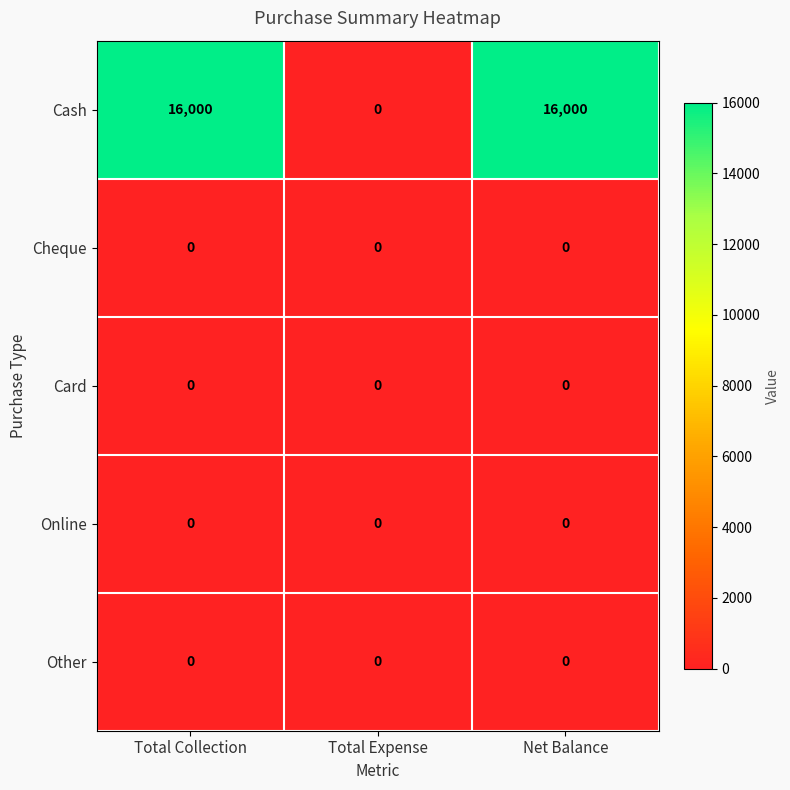

Between Total Expense and Net Balance, which series saw the biggest shift?

Cash